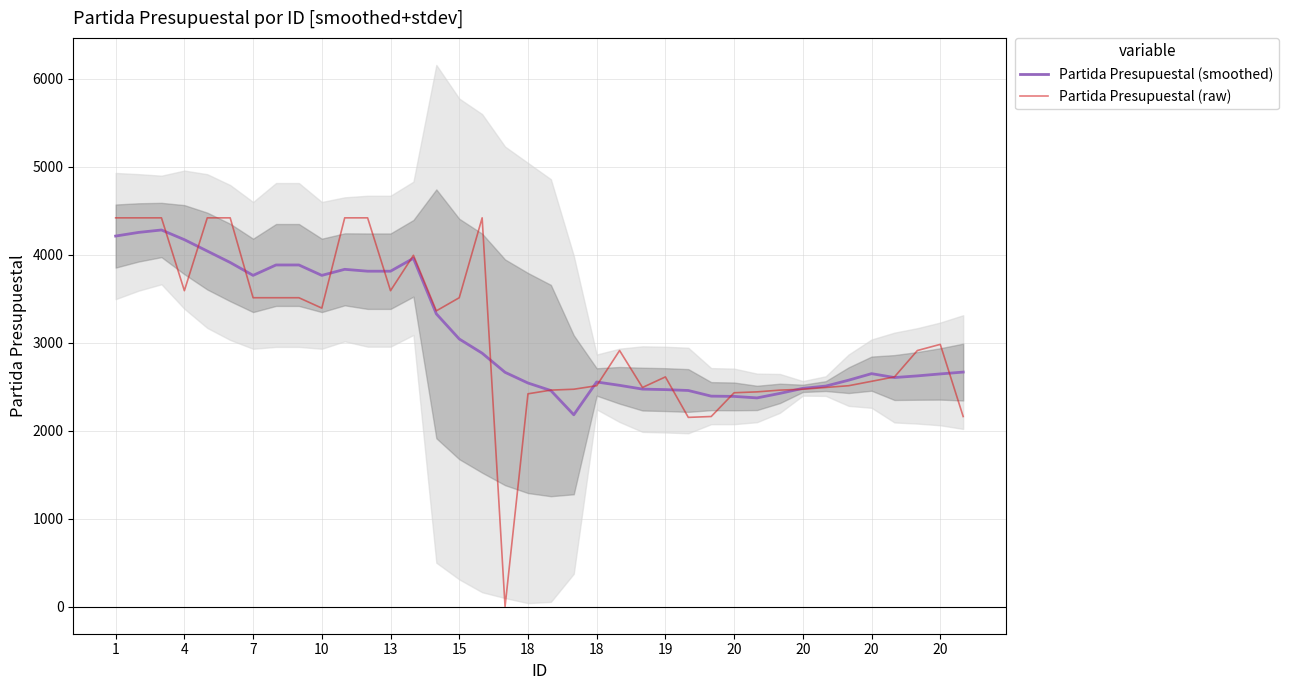

At which label is Partida Presupuestal (smoothed) closest to 3230?

14